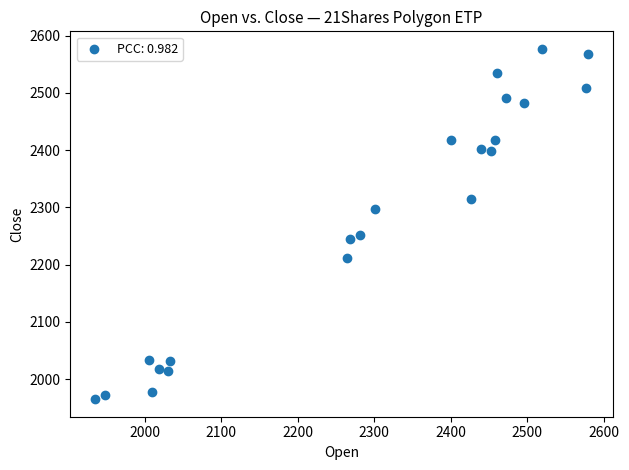

What is the range of Y values (max minus min)?

612